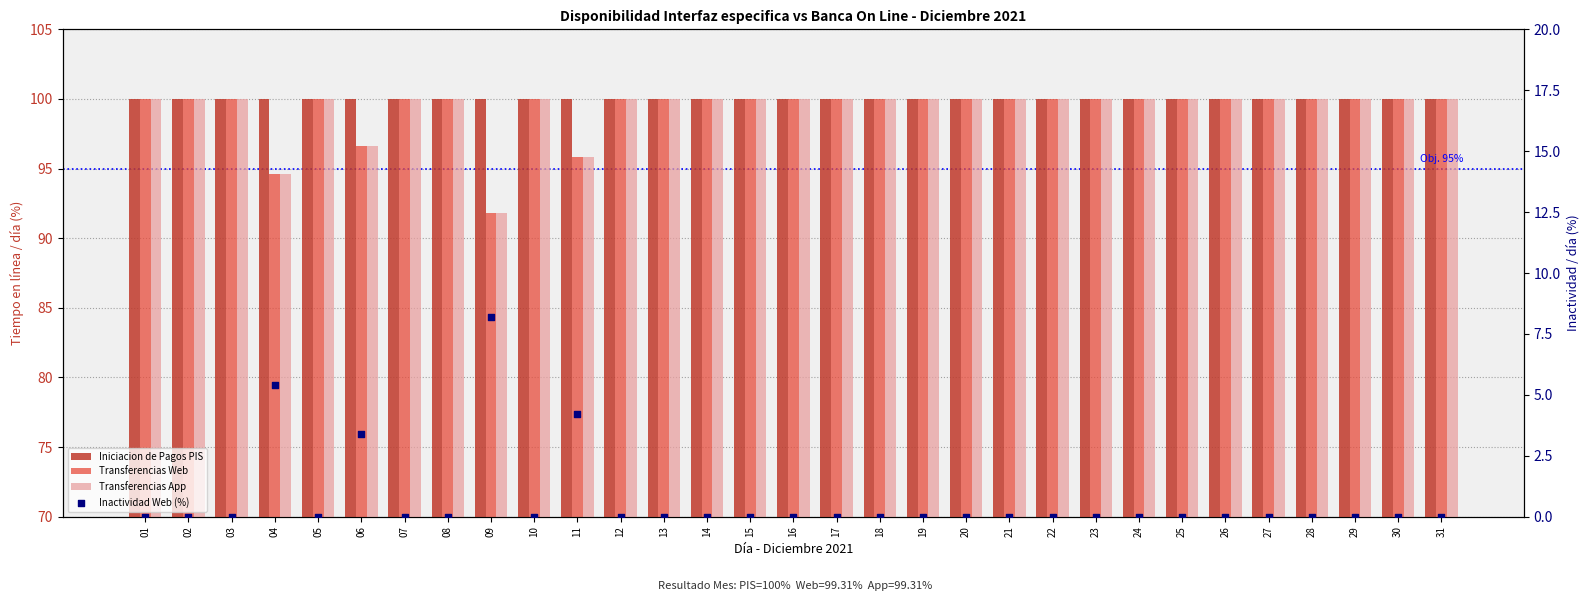

What is the total value across all series at 08?

300.0